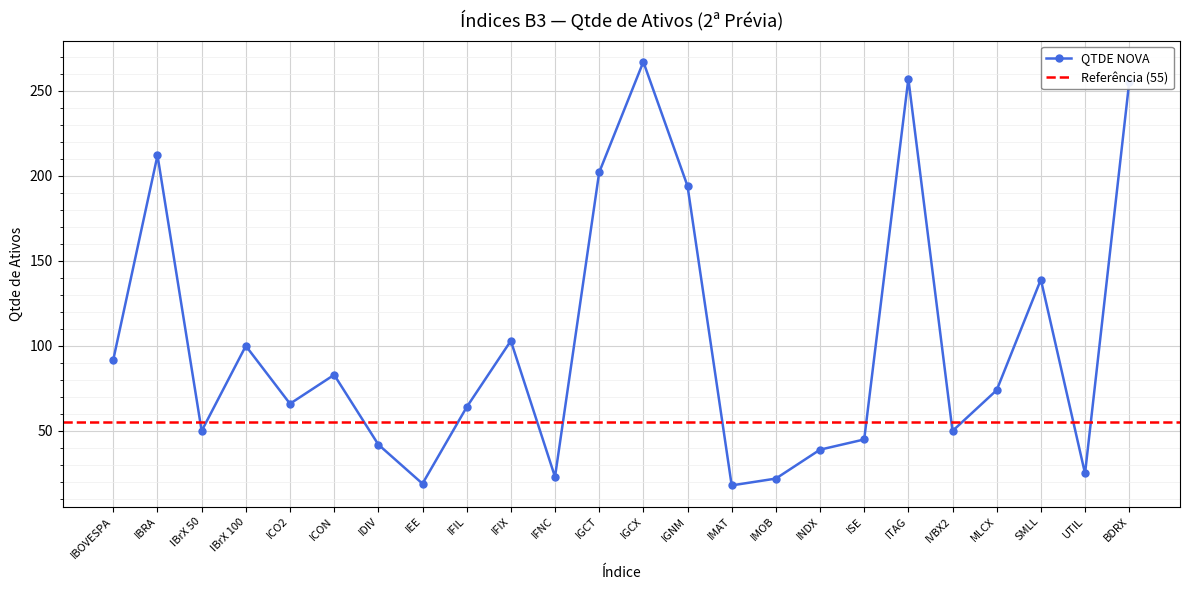

Reading left to right, what are all the values shown in this chart?

92	212	50	100	66	83	42	19	64	103	23	202	267	194	18	22	39	45	257	50	74	139	25	255